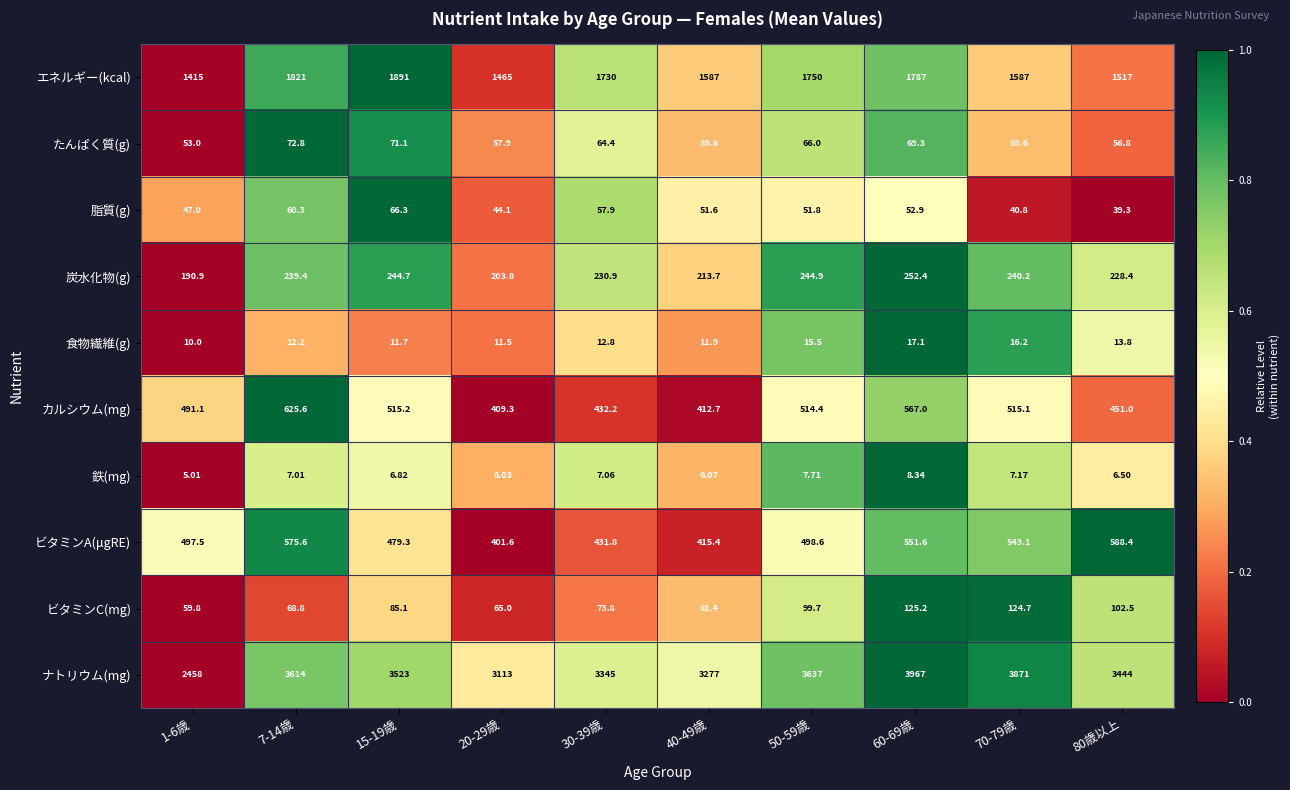

What is the greatest value displayed?

3967.0